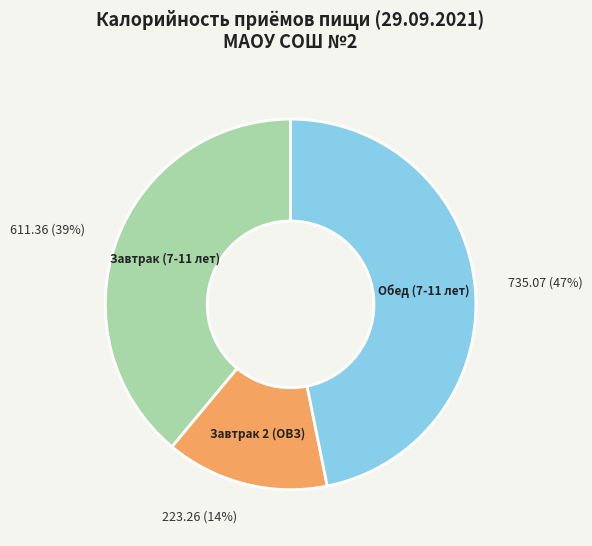

To the nearest percent, what is the average slice percentage?

33%